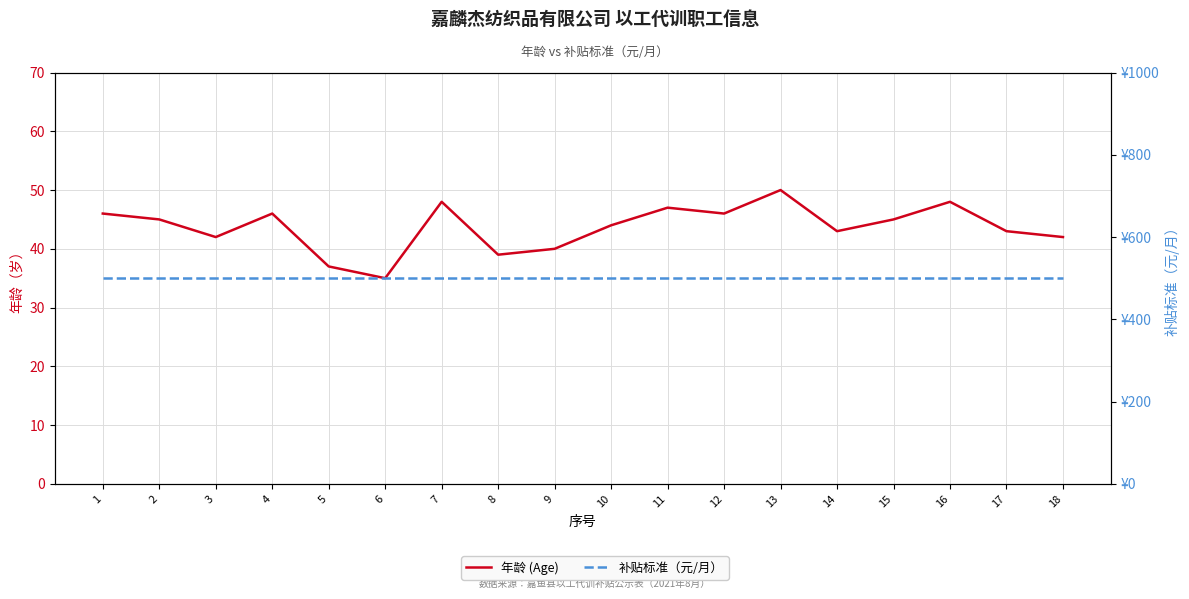

At 10, list the series in order from largest to smallest.

补贴标准（元/月）, 年龄 (Age)